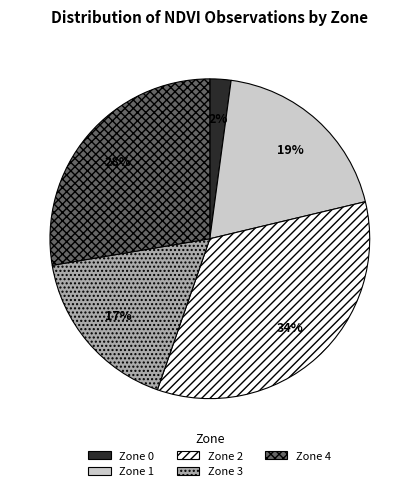

Is there a majority slice in this chart?

No